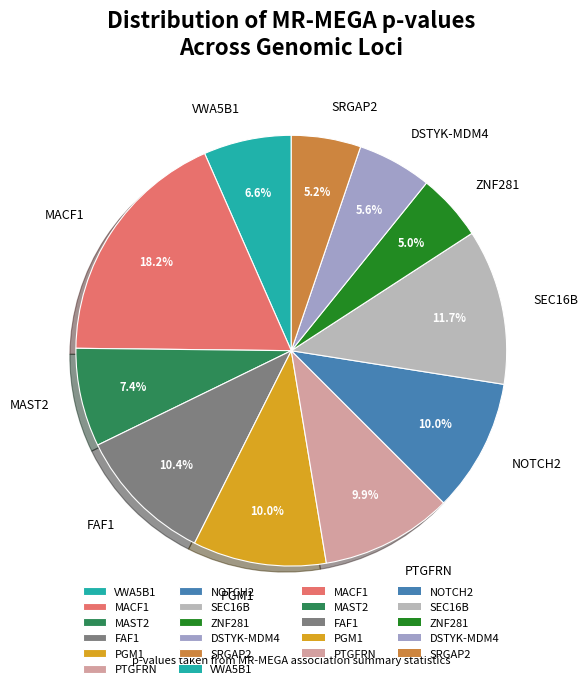

Between MAST2 and NOTCH2, which is larger?

NOTCH2